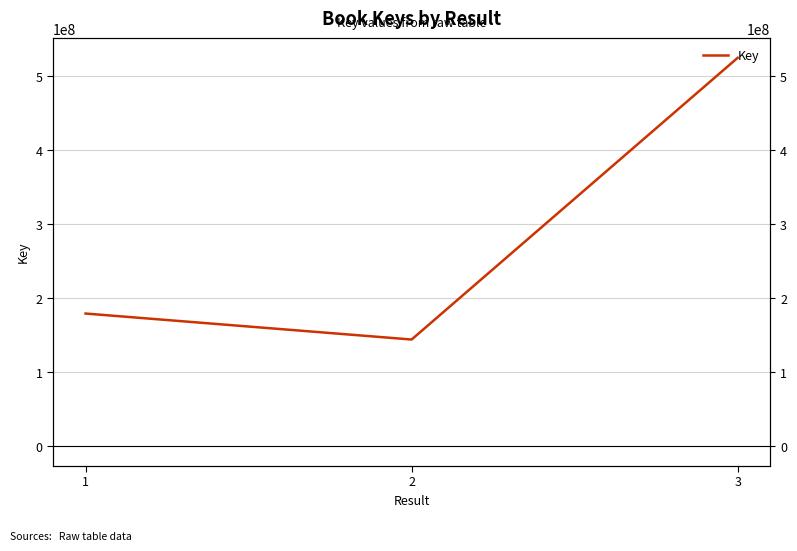

What is the difference between the values at 2 and 1?

35128213